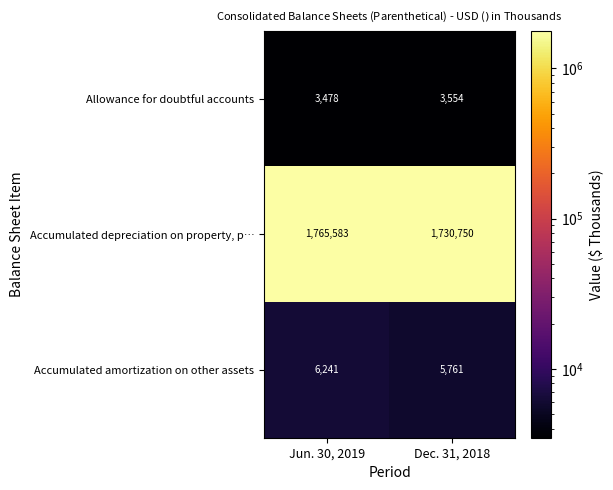

What is the minimum value shown in the chart?

3478